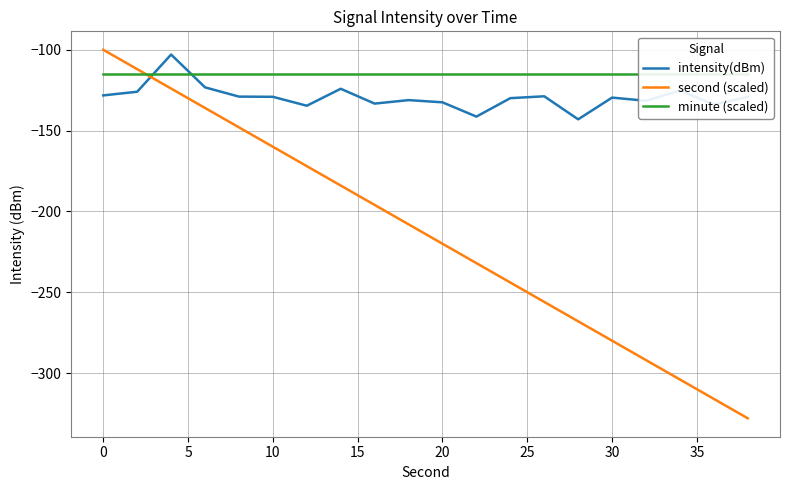

How many intersections are there between intensity(dBm) and minute (scaled)?

2